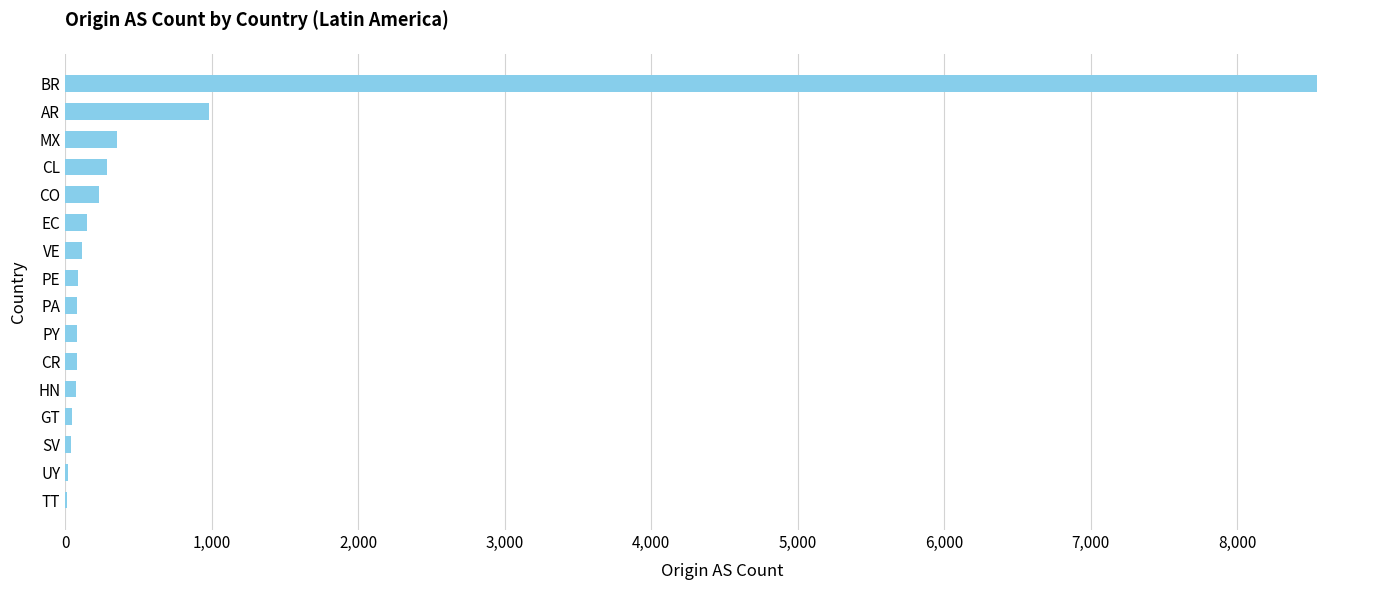

Are the bars grouped side by side (vs. stacked)?

No